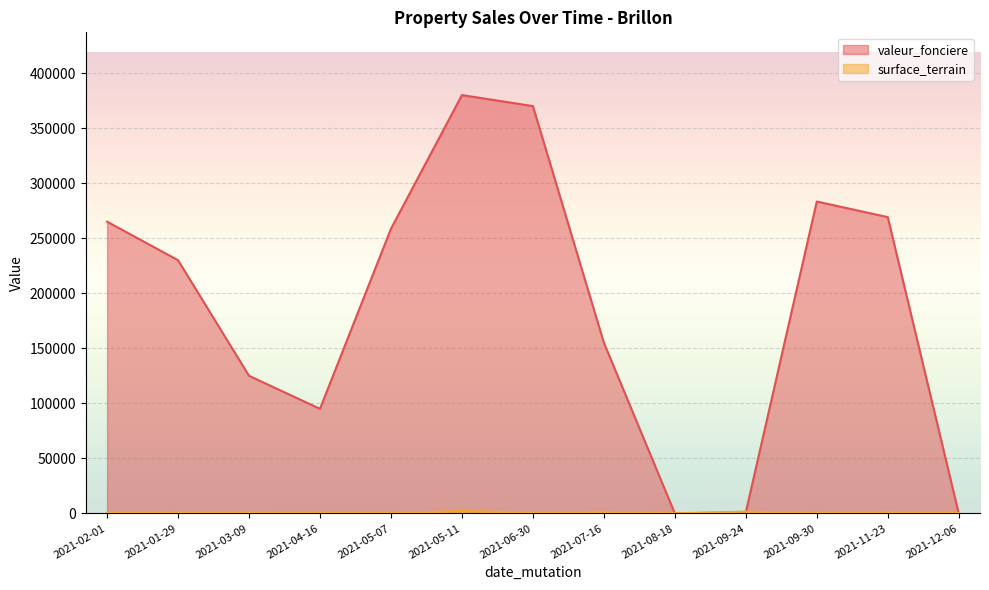

Between 2021-09-30 and 2021-01-29, which is larger?

2021-09-30